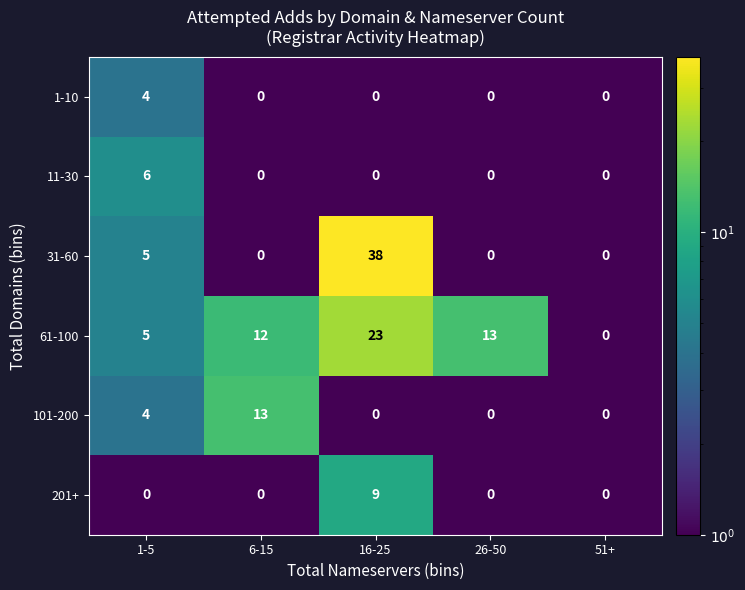

At which category does the chart reach its peak across all series?

16-25